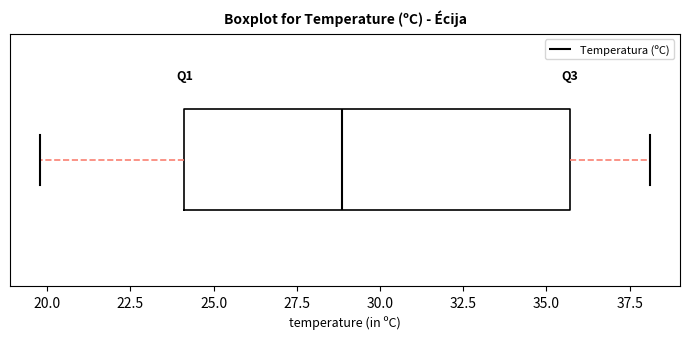

Read this box plot against the x-axis: the position of the median line, the range covered by the box, and the ends of both whiskers. The values are not printed on the chart, so give them approximately, as read against the axis.

median 29.0, box 24.0 to 35.5, whiskers 20.0 to 38.0